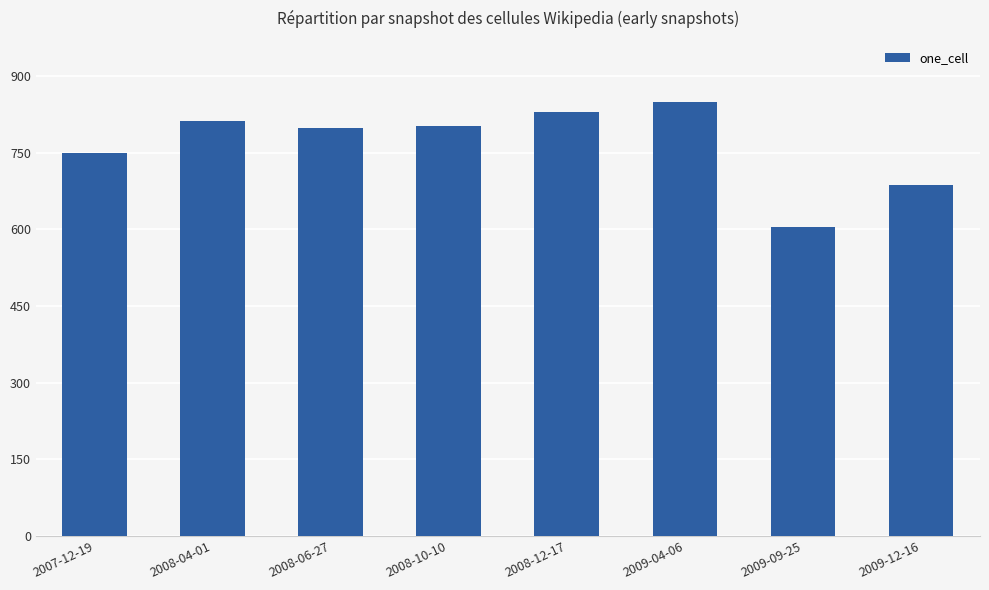

What position from the left is 2008-04-01?

2